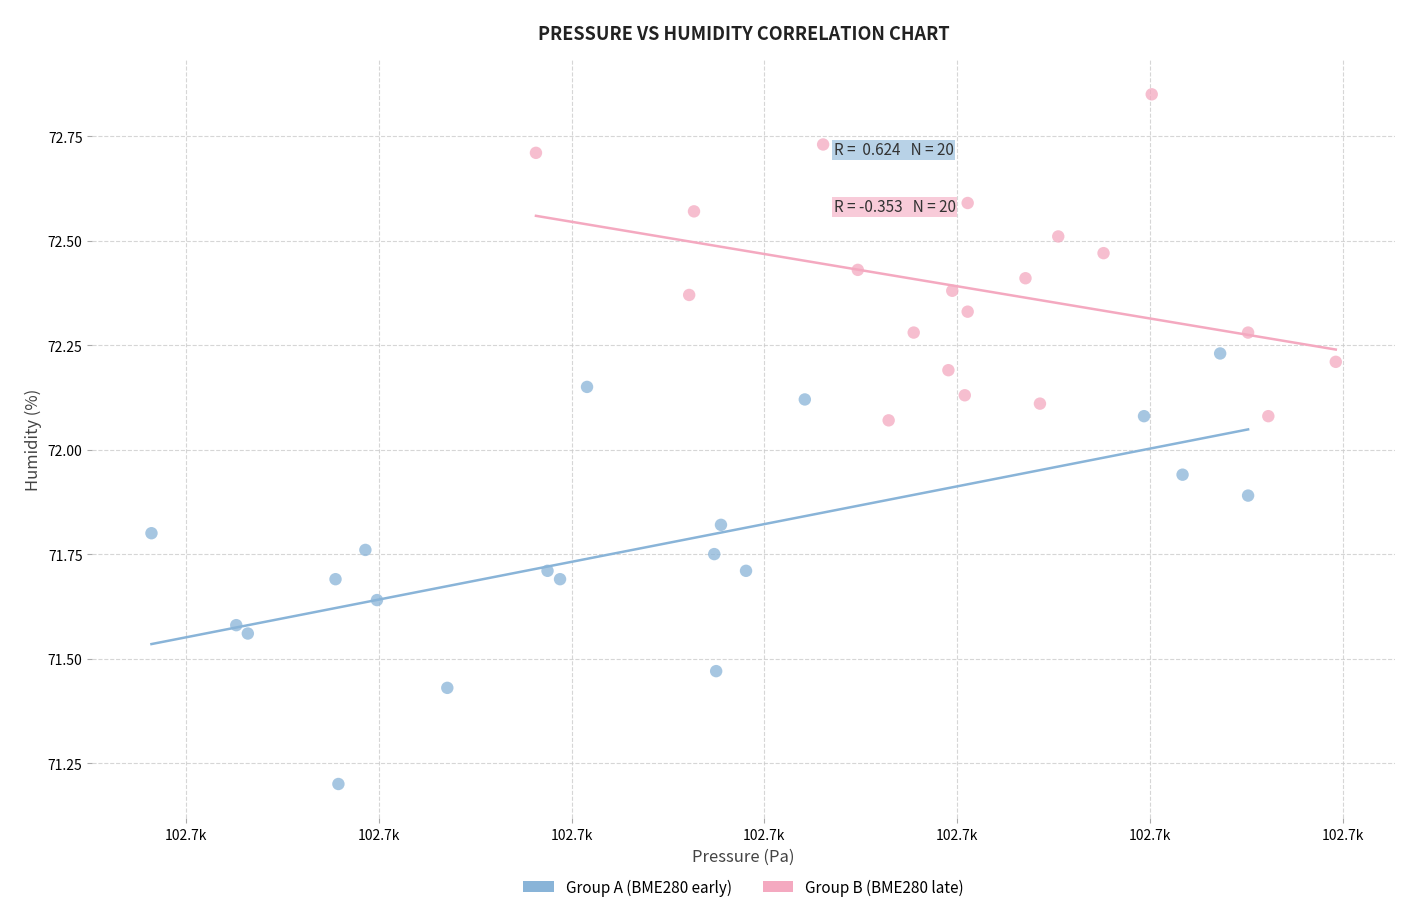

Which series reaches the maximum Y coordinate?

Group B (BME280 late)